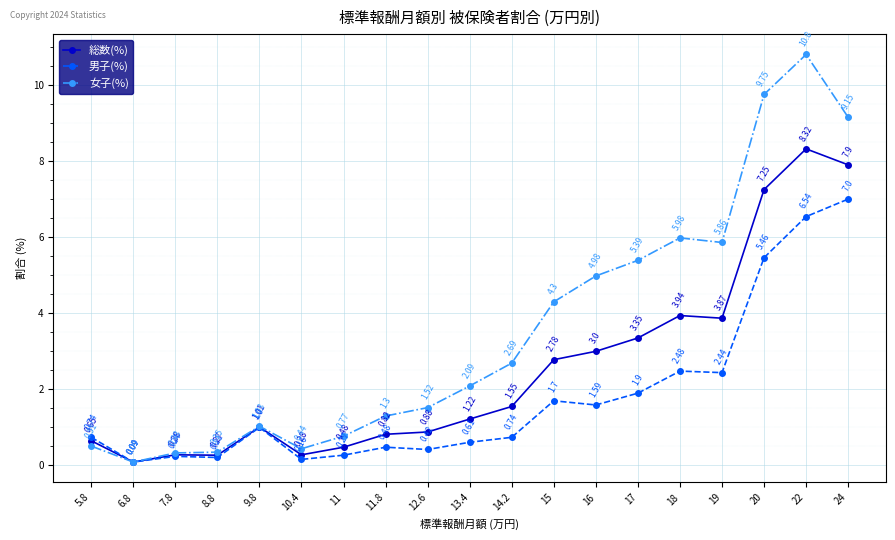

What is the difference between the second highest and second lowest values in the 女子(%) series?

9.4